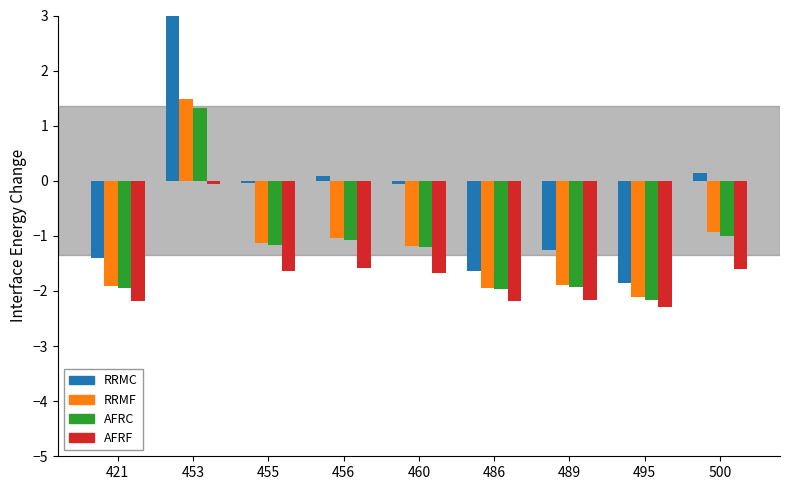

What is the value of the RRMF bar at the 5th from the left?

-1.2